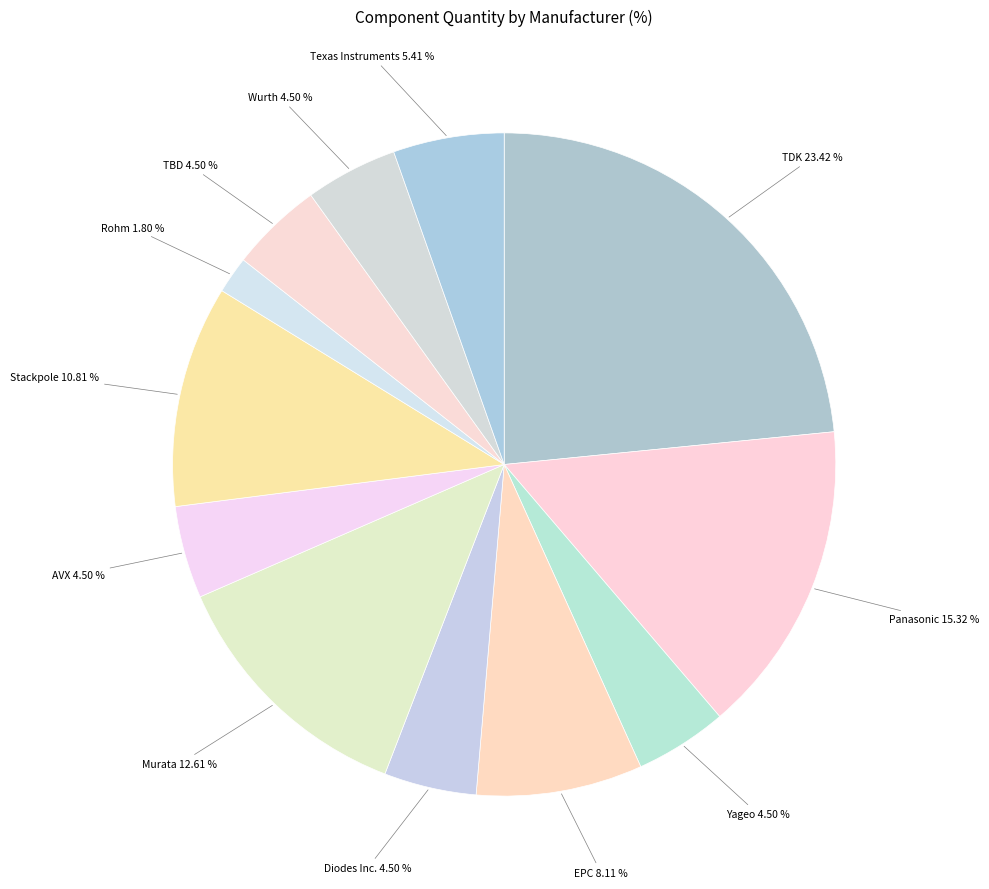

Which slice is the smallest?

Rohm